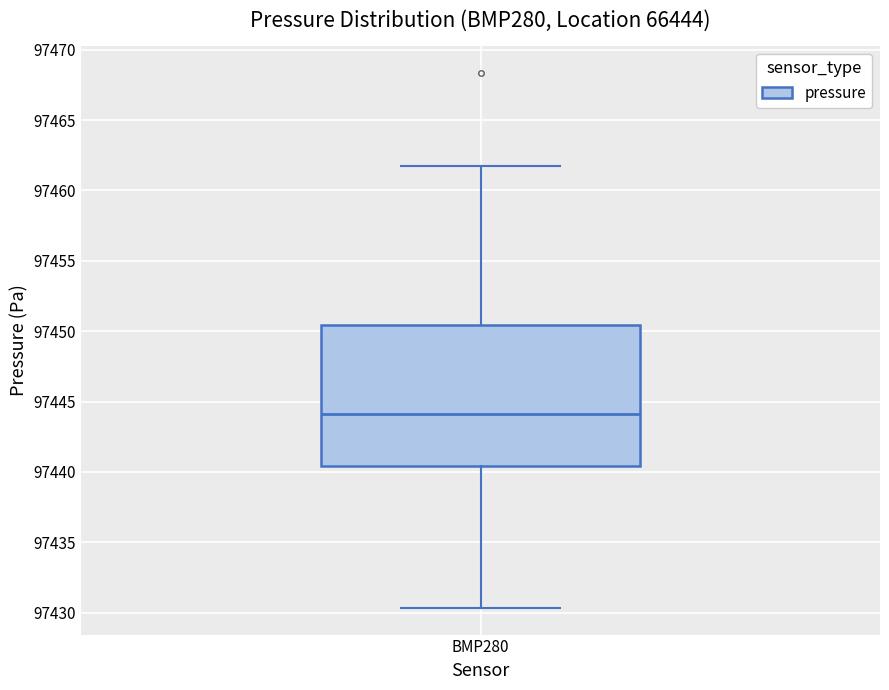

Read this box plot against the y-axis: the position of the median line, the range covered by the box, and the ends of both whiskers. The values are not printed on the chart, so give them approximately, as read against the axis.

median 97444.0, box 97440.5 to 97450.5, whiskers 97430.5 to 97462.0